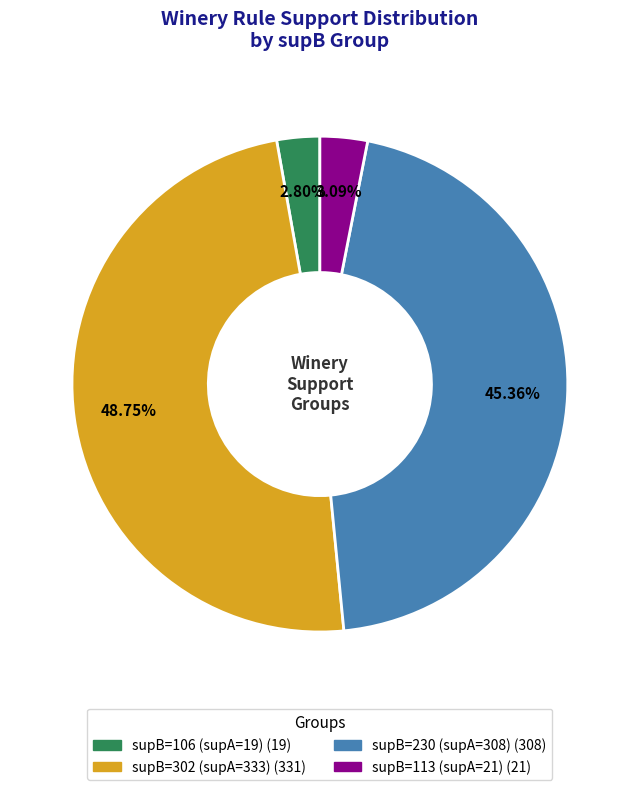

Is there a majority slice in this chart?

No